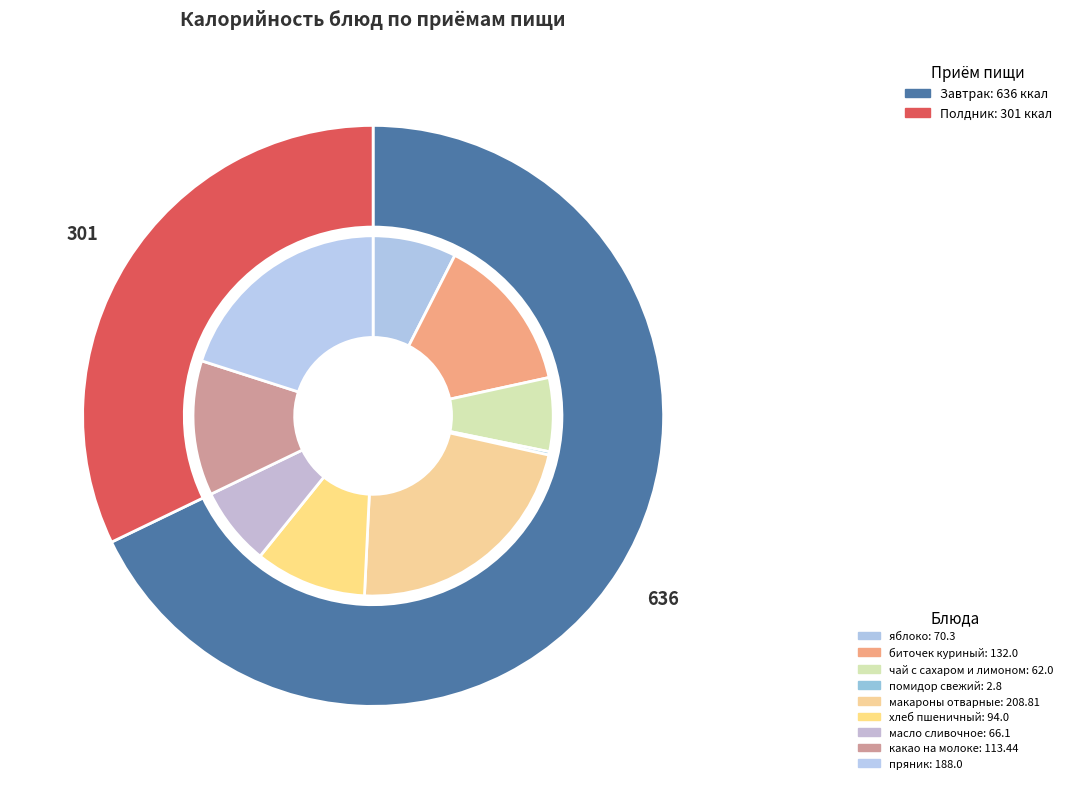

Do масло сливочное and биточек куриный together represent more than half of the pie?

No